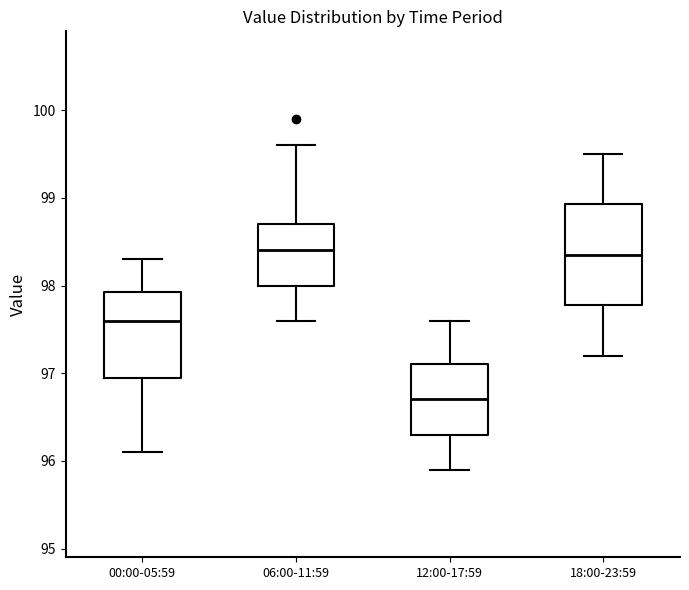

Reading left to right, transcribe this box plot: for each box, give where its median line is, the range the box spans, and where its two whiskers end, as read against the y-axis. The values are not printed on the chart, so give them approximately, as read against the axis.

00:00-05:59: median 97.6, box 97.0 to 97.9, whiskers 96.1 to 98.3
06:00-11:59: median 98.4, box 98.0 to 98.7, whiskers 97.6 to 99.6
12:00-17:59: median 96.7, box 96.3 to 97.1, whiskers 95.9 to 97.6
18:00-23:59: median 98.4, box 97.8 to 98.9, whiskers 97.2 to 99.5